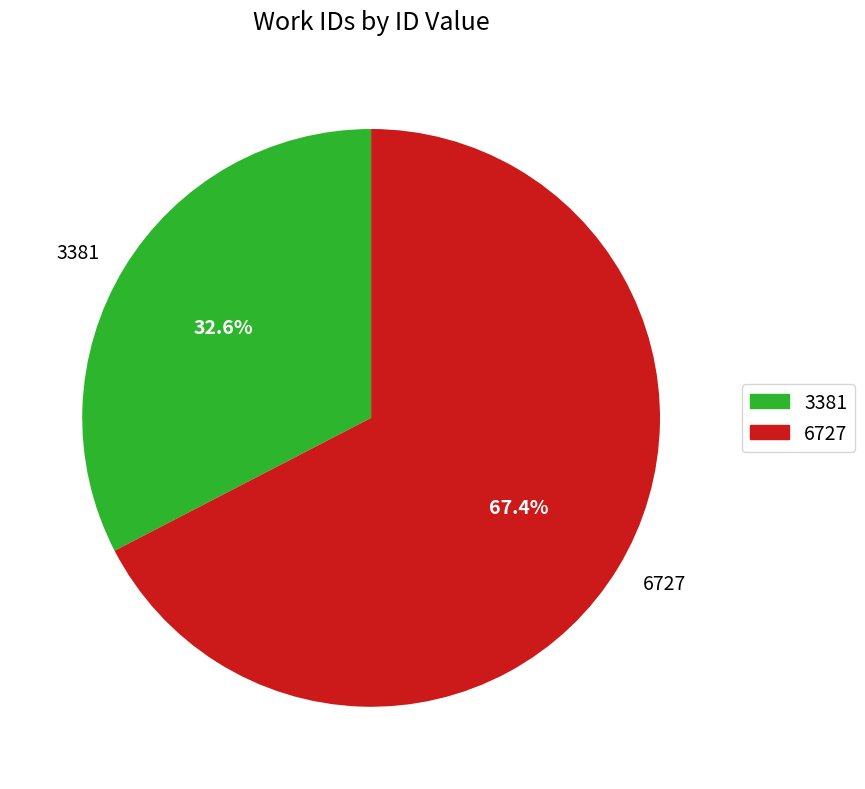

Combined, what portion of the pie is 6727 and 3381?

100.0%